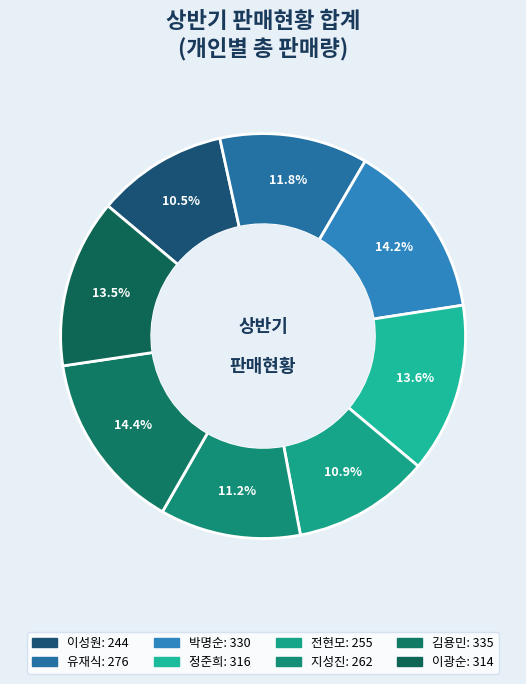

Rank the categories by value from lowest to highest.

이성원, 전현모, 지성진, 유재식, 이광순, 정준희, 박명순, 김용민